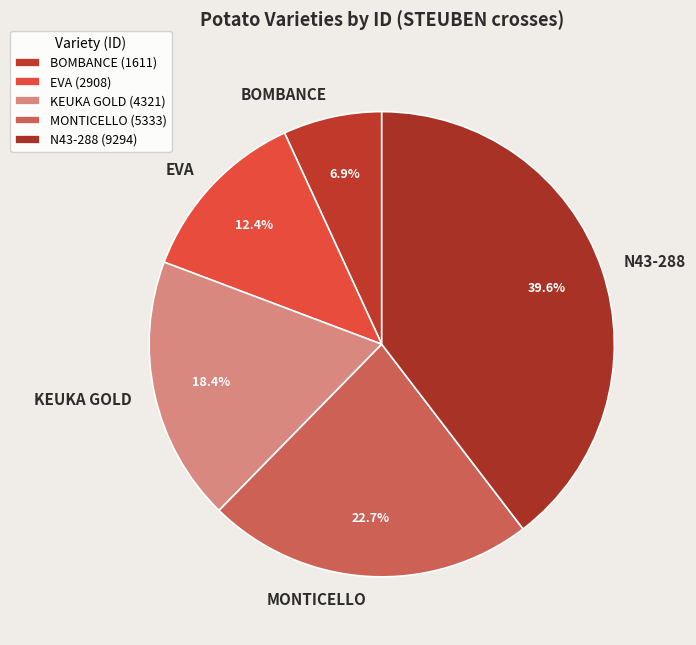

To the nearest percent, what is the average slice percentage?

20%